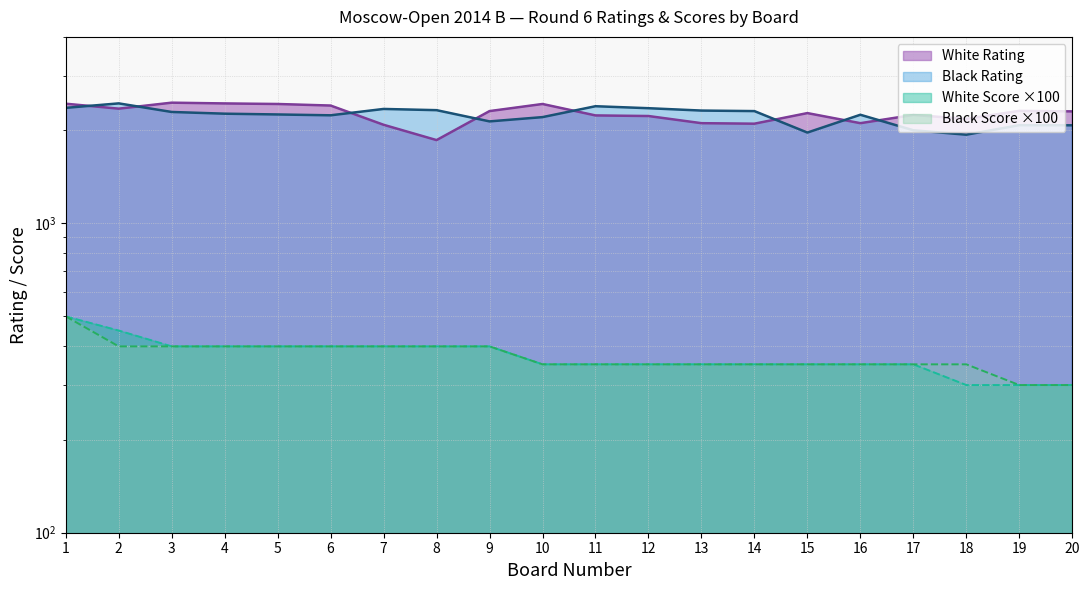

At which label is Black Rating closest to 2185?

10